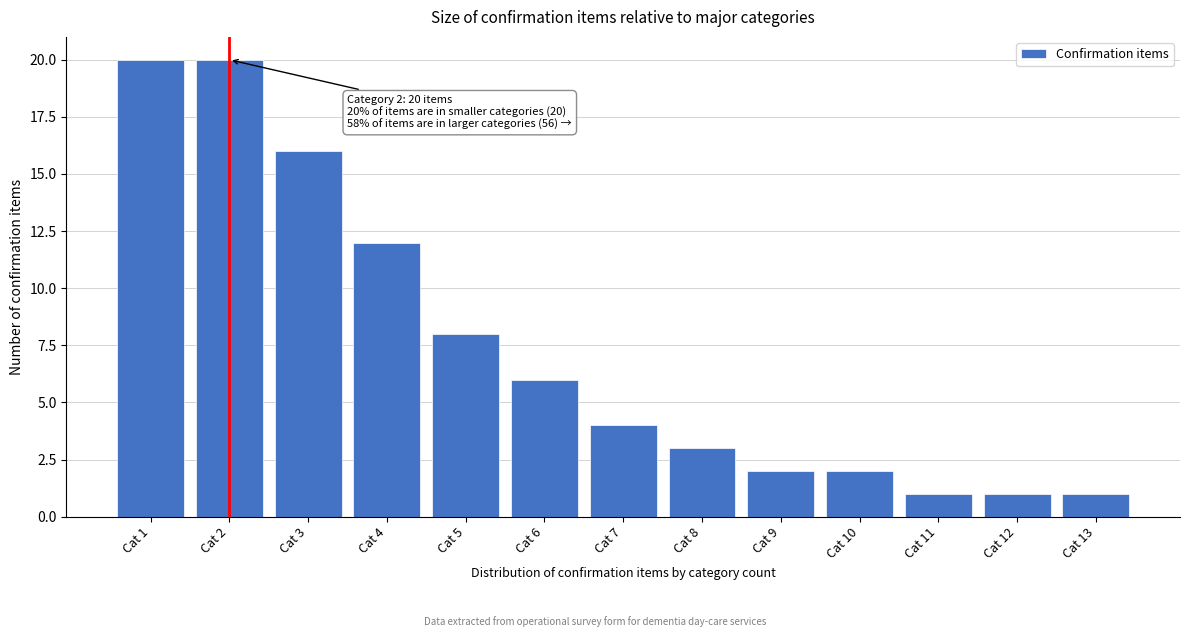

Reading right to left, extract all data points from this chart.

Cat 13=1	Cat 12=1	Cat 11=1	Cat 10=2	Cat 9=2	Cat 8=3	Cat 7=4	Cat 6=6	Cat 5=8	Cat 4=12	Cat 3=16	Cat 2=20	Cat 1=20